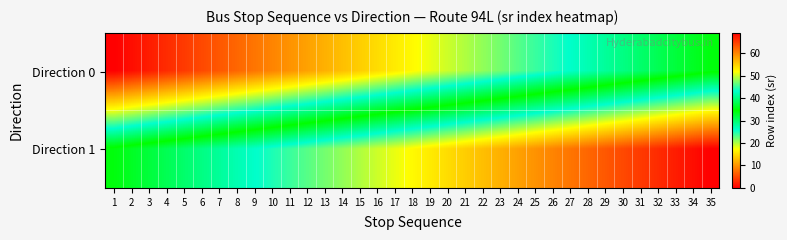

How many series are shown in this chart?

2